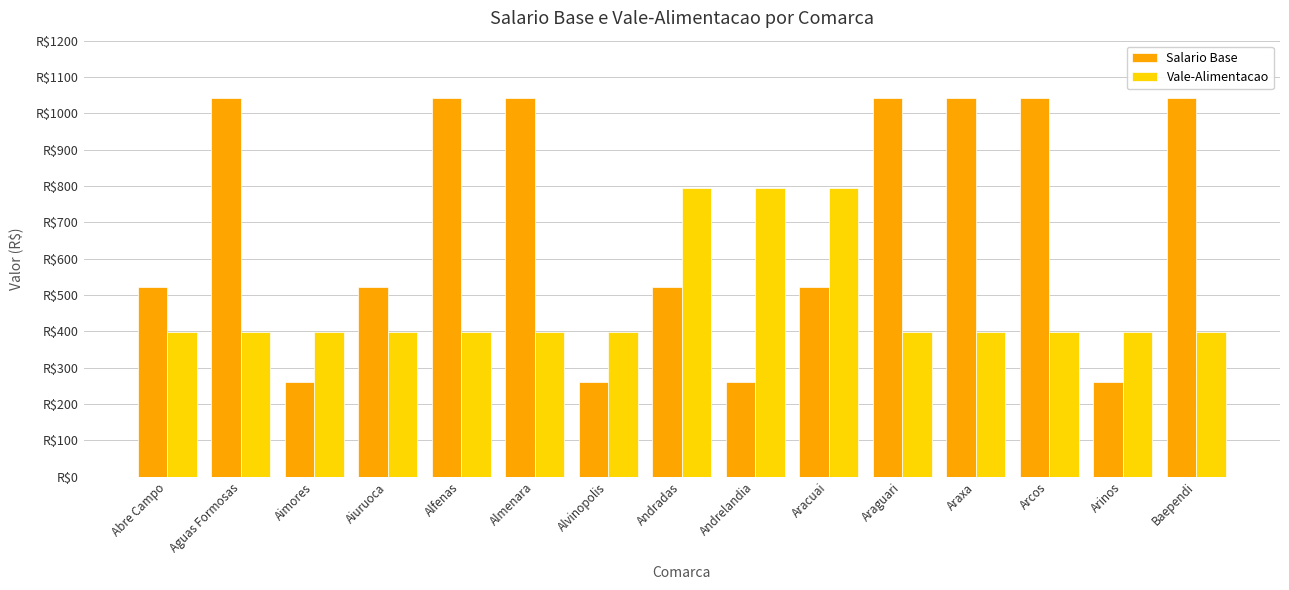

What is the sum of all Salario Base values?

10416.0